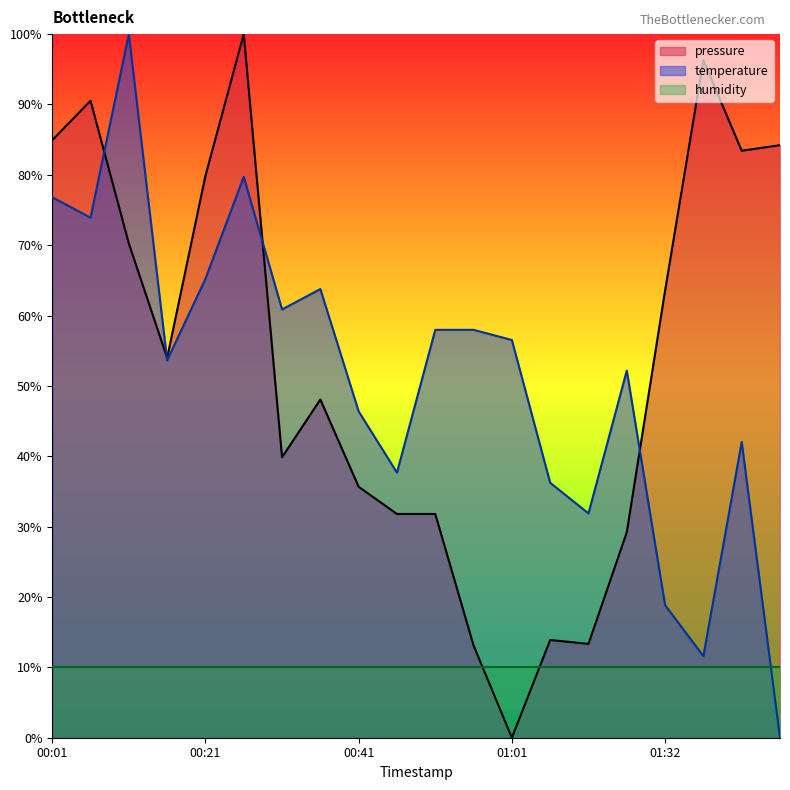

True or false: pressure has more than 1 points higher than both neighbors.

True